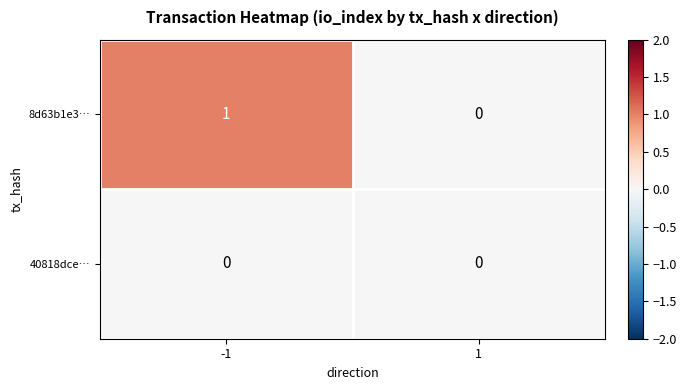

How many data points does each series have?

2